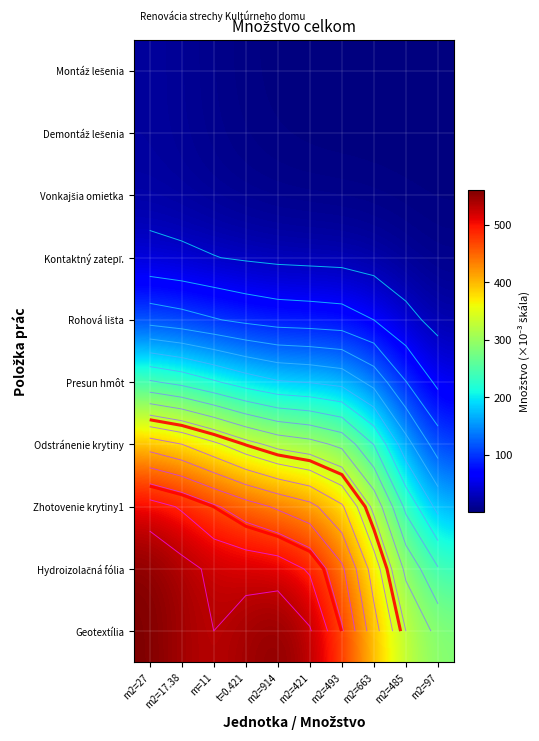

How many data points does each series have?

10